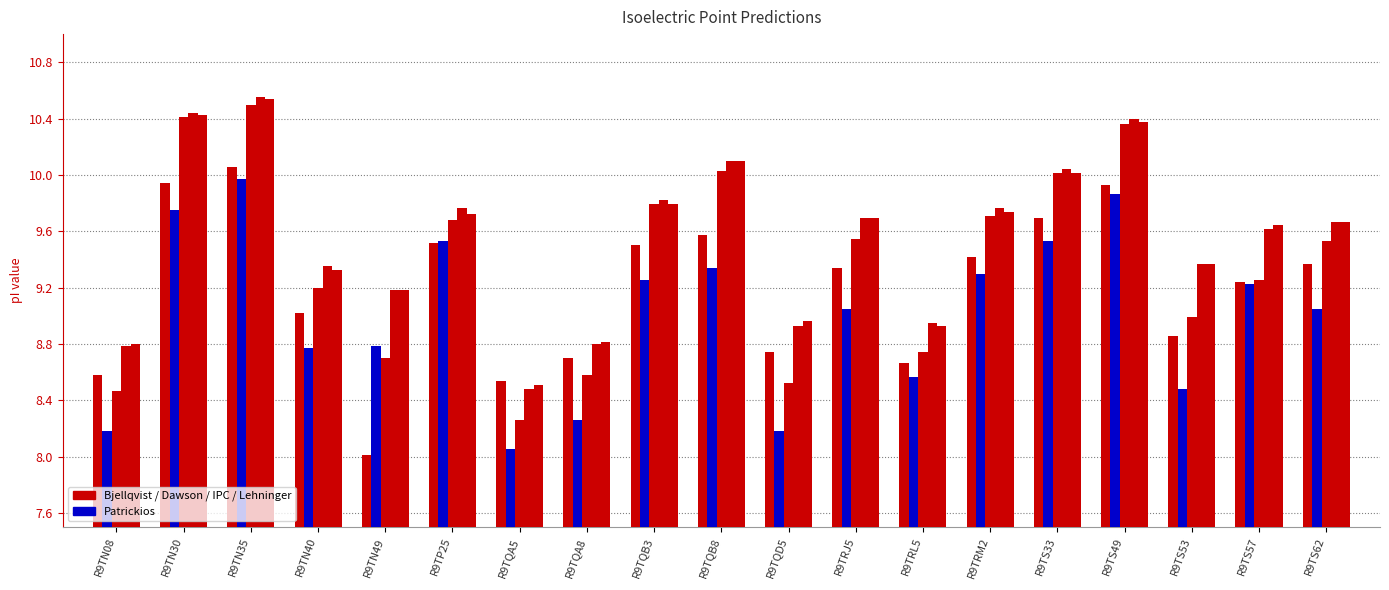

The value of IPC_protein at R9TS33 is 1.0. True or false?

False